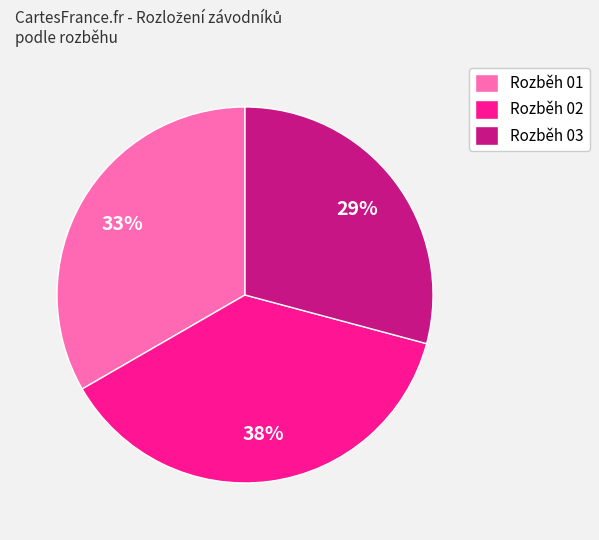

Rank the categories by value from lowest to highest.

Rozběh 03, Rozběh 01, Rozběh 02